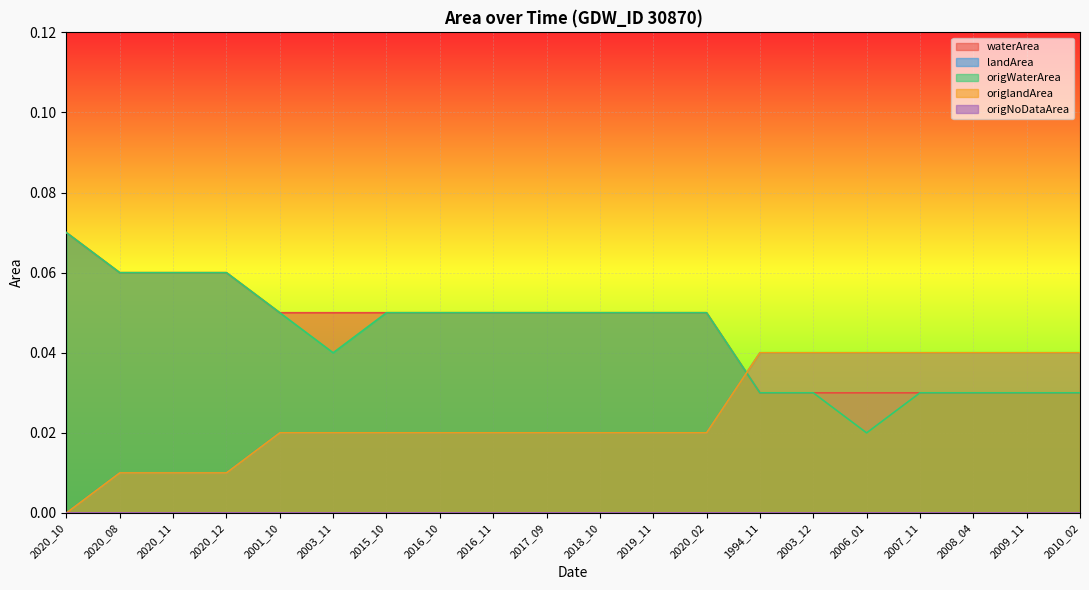

What is the label of the 7th point from the right?

1994_11